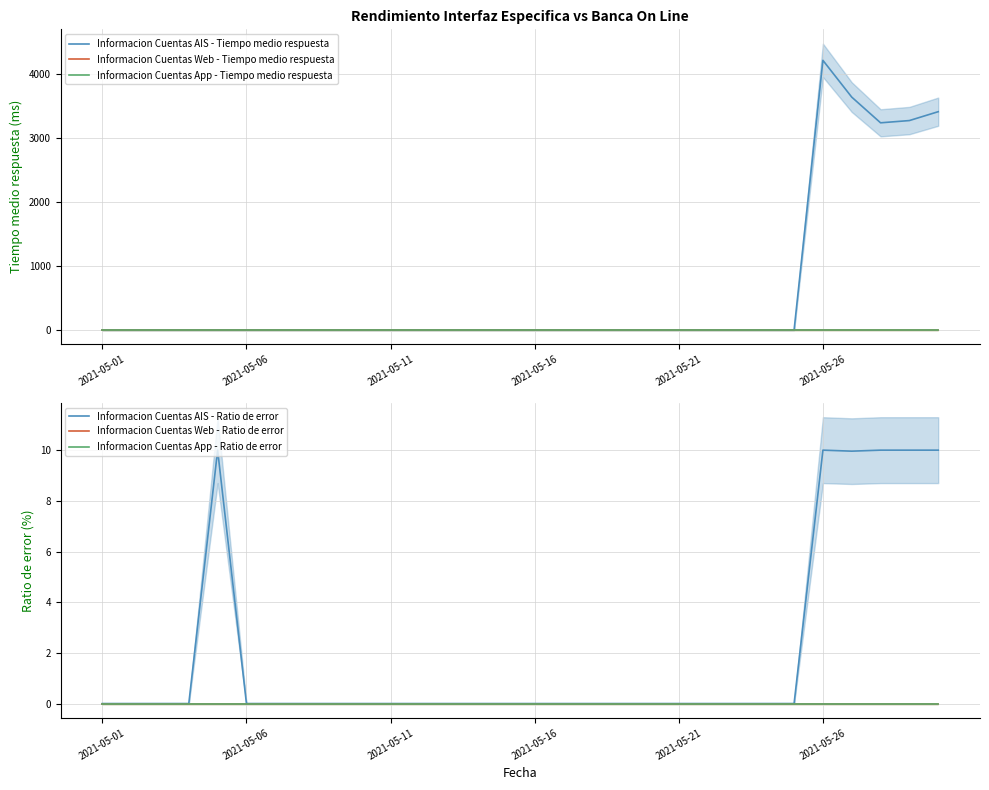

Reading left to right, list all the values displayed in this chart.

Informacion Cuentas AIS - Tiempo medio respuesta: 0.0	0.0	0.0	0.0	0.0	0.0	0.0	0.0	0.0	0.0	0.0	0.0	0.0	0.0	0.0	0.0	0.0	0.0	0.0	0.0	0.0	0.0	0.0	0.0	0.0	4212.2	3637.7	3236.3	3271.5	3410.1
Informacion Cuentas Web - Tiempo medio respuesta: 0.0	0.0	0.0	0.0	0.0	0.0	0.0	0.0	0.0	0.0	0.0	0.0	0.0	0.0	0.0	0.0	0.0	0.0	0.0	0.0	0.0	0.0	0.0	0.0	0.0	0.0	0.0	0.0	0.0	0.0
Informacion Cuentas App - Tiempo medio respuesta: 0.0	0.0	0.0	0.0	0.0	0.0	0.0	0.0	0.0	0.0	0.0	0.0	0.0	0.0	0.0	0.0	0.0	0.0	0.0	0.0	0.0	0.0	0.0	0.0	0.0	0.0	0.0	0.0	0.0	0.0
Informacion Cuentas AIS - Ratio de error: 0.0	0.0	0.0	0.0	10.0	0.0	0.0	0.0	0.0	0.0	0.0	0.0	0.0	0.0	0.0	0.0	0.0	0.0	0.0	0.0	0.0	0.0	0.0	0.0	0.0	10.0	10.0	10.0	10.0	10.0
Informacion Cuentas Web - Ratio de error: 0.0	0.0	0.0	0.0	0.0	0.0	0.0	0.0	0.0	0.0	0.0	0.0	0.0	0.0	0.0	0.0	0.0	0.0	0.0	0.0	0.0	0.0	0.0	0.0	0.0	0.0	0.0	0.0	0.0	0.0
Informacion Cuentas App - Ratio de error: 0.0	0.0	0.0	0.0	0.0	0.0	0.0	0.0	0.0	0.0	0.0	0.0	0.0	0.0	0.0	0.0	0.0	0.0	0.0	0.0	0.0	0.0	0.0	0.0	0.0	0.0	0.0	0.0	0.0	0.0